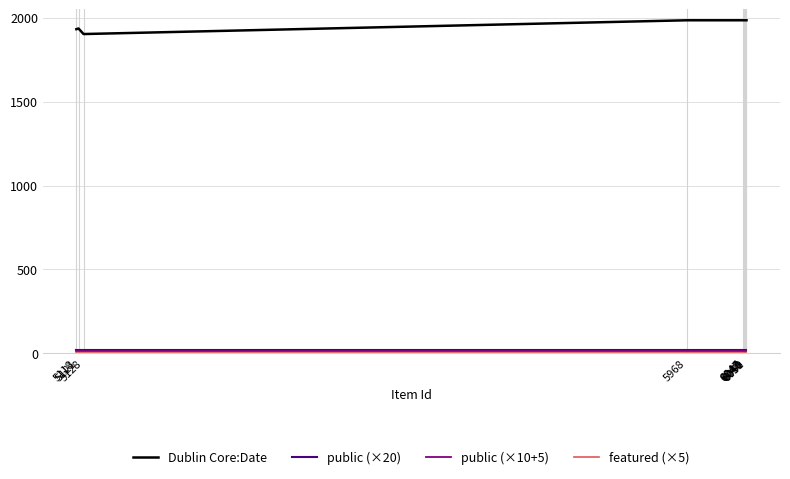

What is the maximum value shown in the chart?

1984